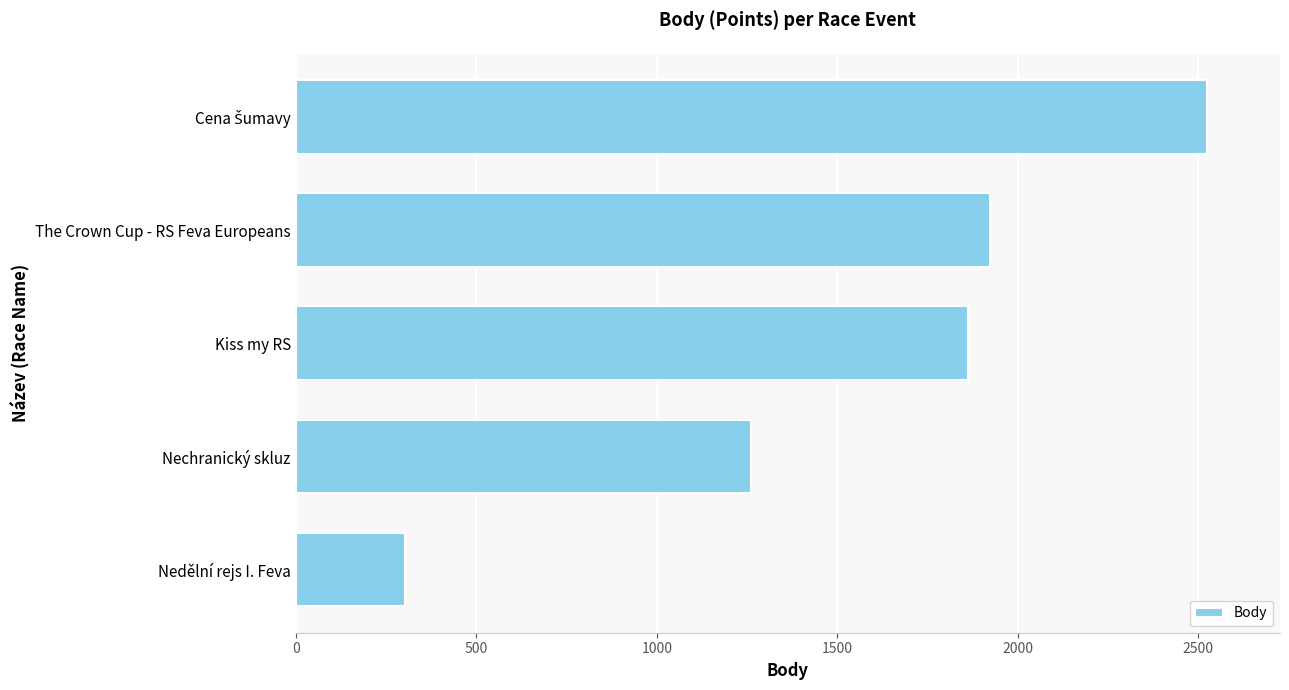

Does the chart contain any negative values?

No